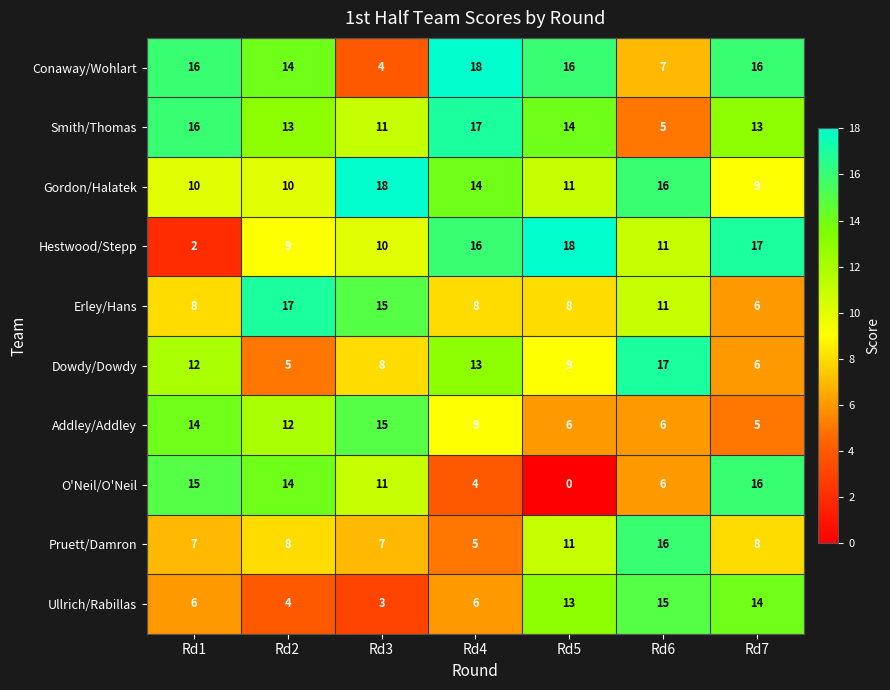

How many categories are shown in the chart?

7